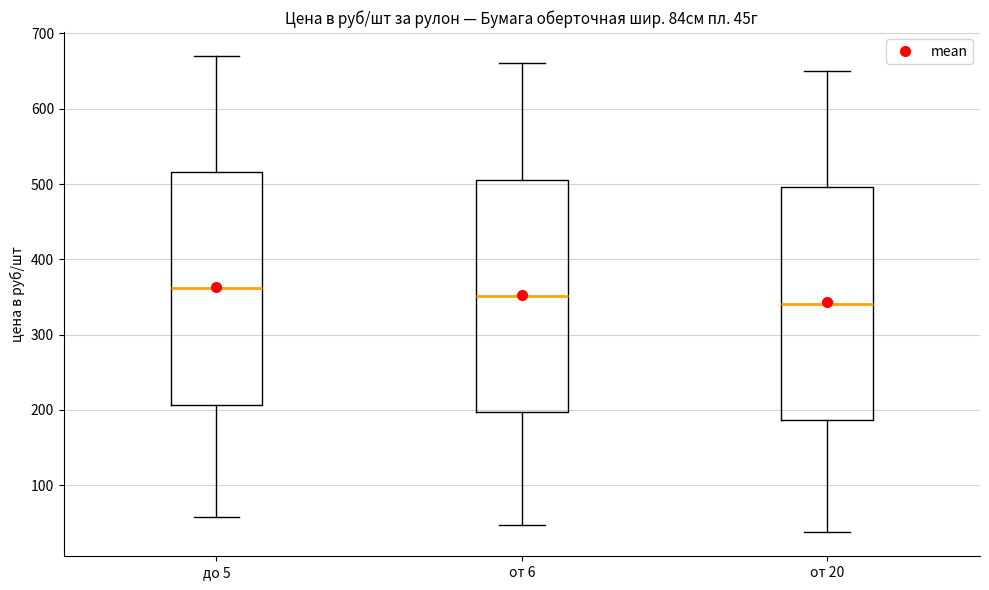

Which box has the lowest median line?

от 20